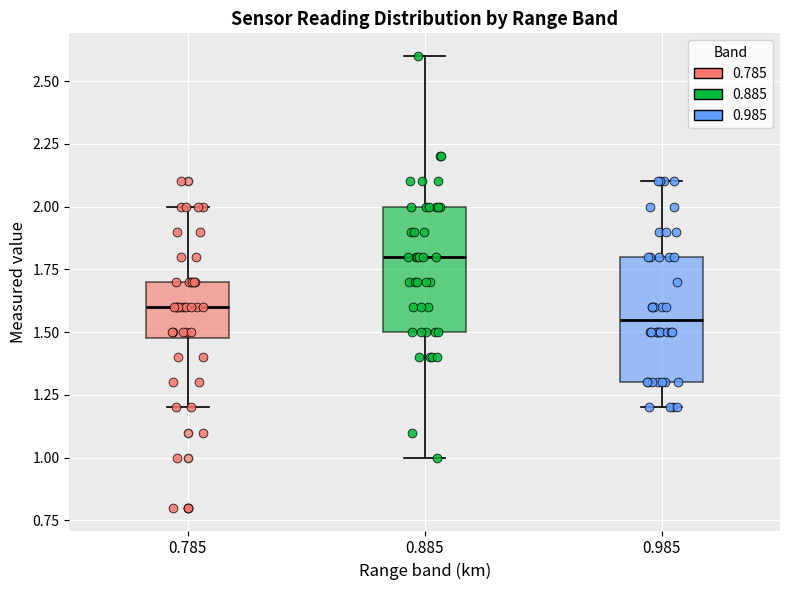

Where is the upper edge of the box at x = 0.785 on the y-axis? The values are not printed on the chart, so give them approximately, as read against the axis.

1.70